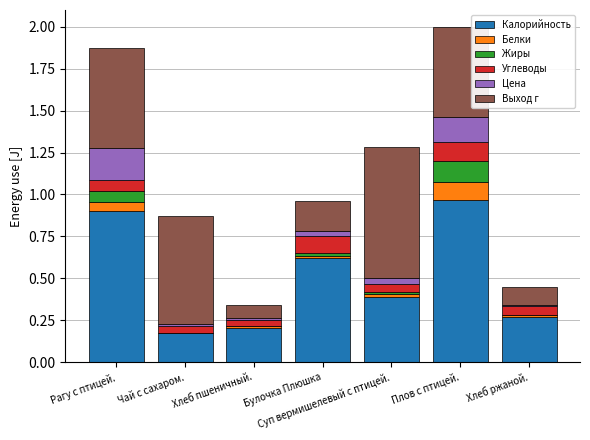

At which label does Калорийность reach its peak?

Плов с птицей.